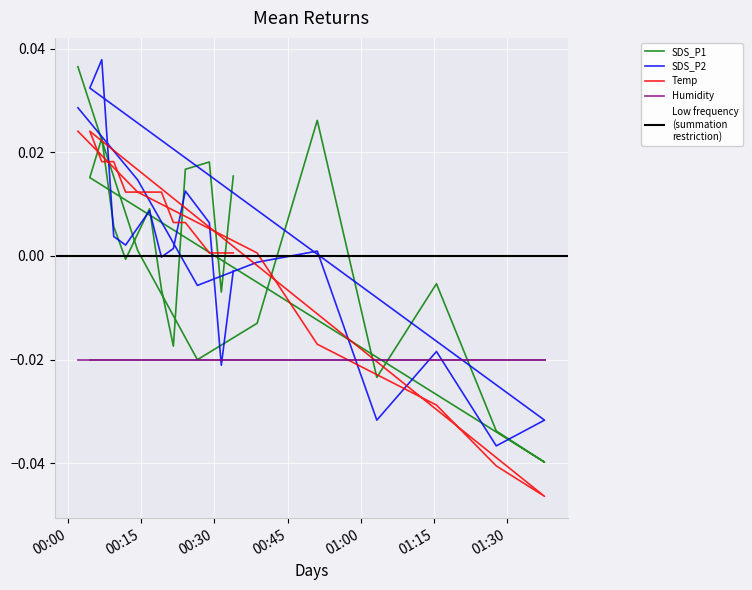

Where is Temp nearest to the value 0?

2021/06/08 00:38:46